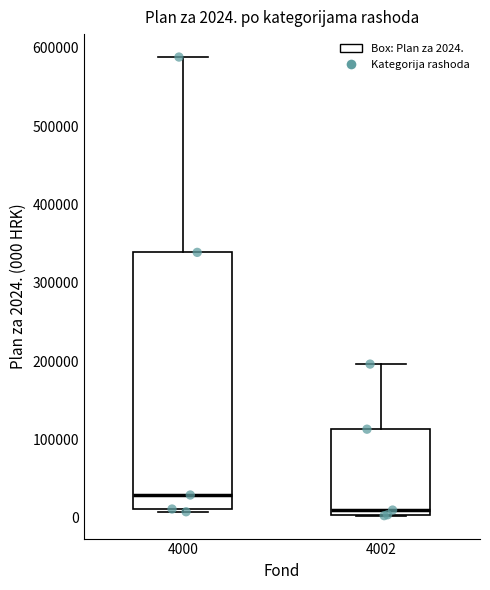

Which box's median line is the lowest?

4002